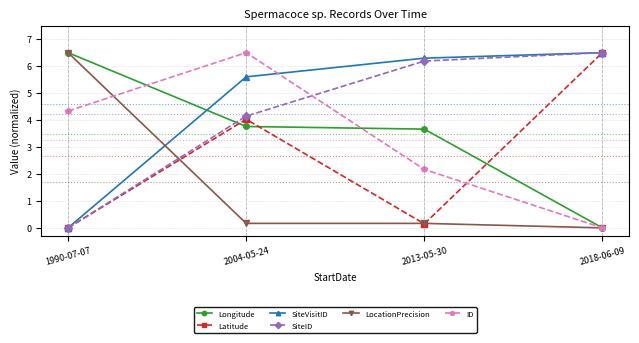

At which category is the sum across all series the highest?

2004-05-24